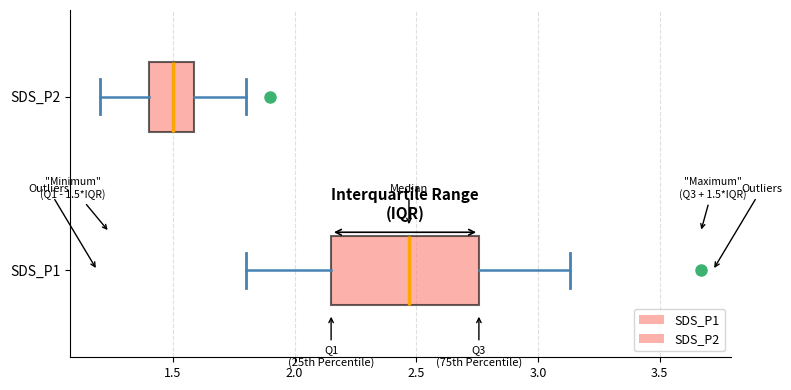

Which box's median line is the furthest to the left?

SDS_P2